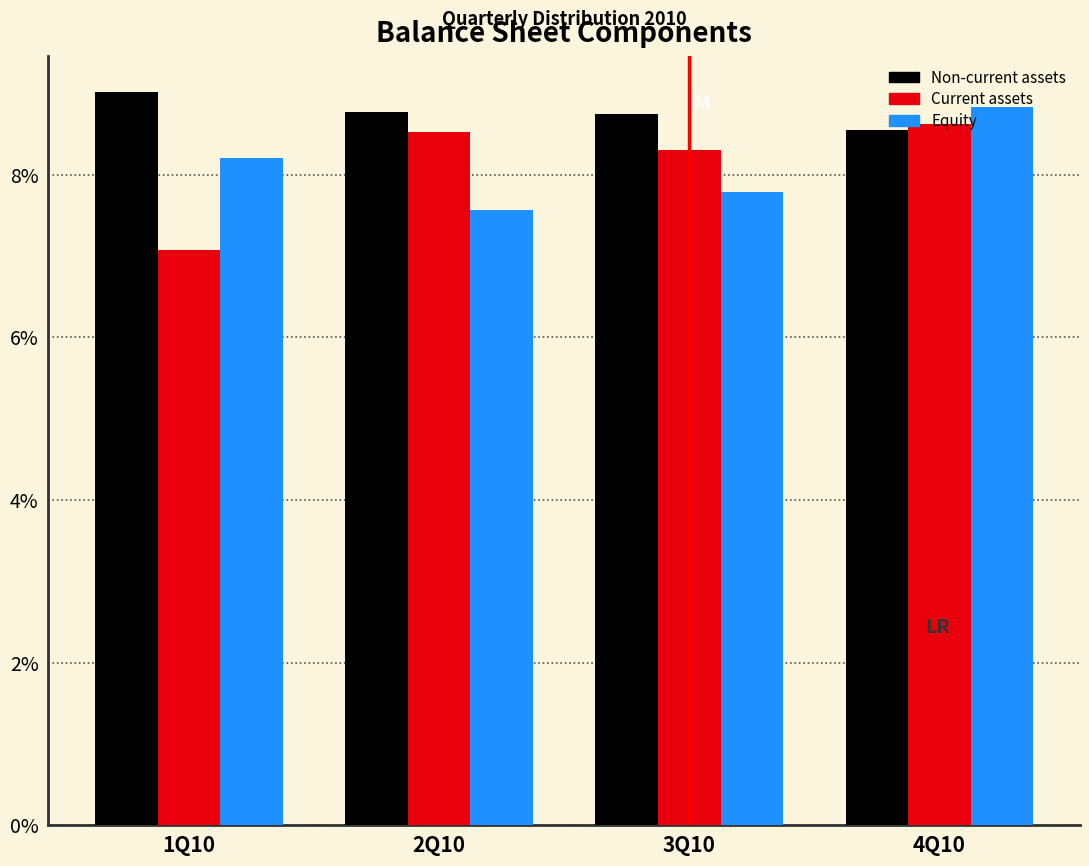

Which category has the lowest value across all series?

1Q10